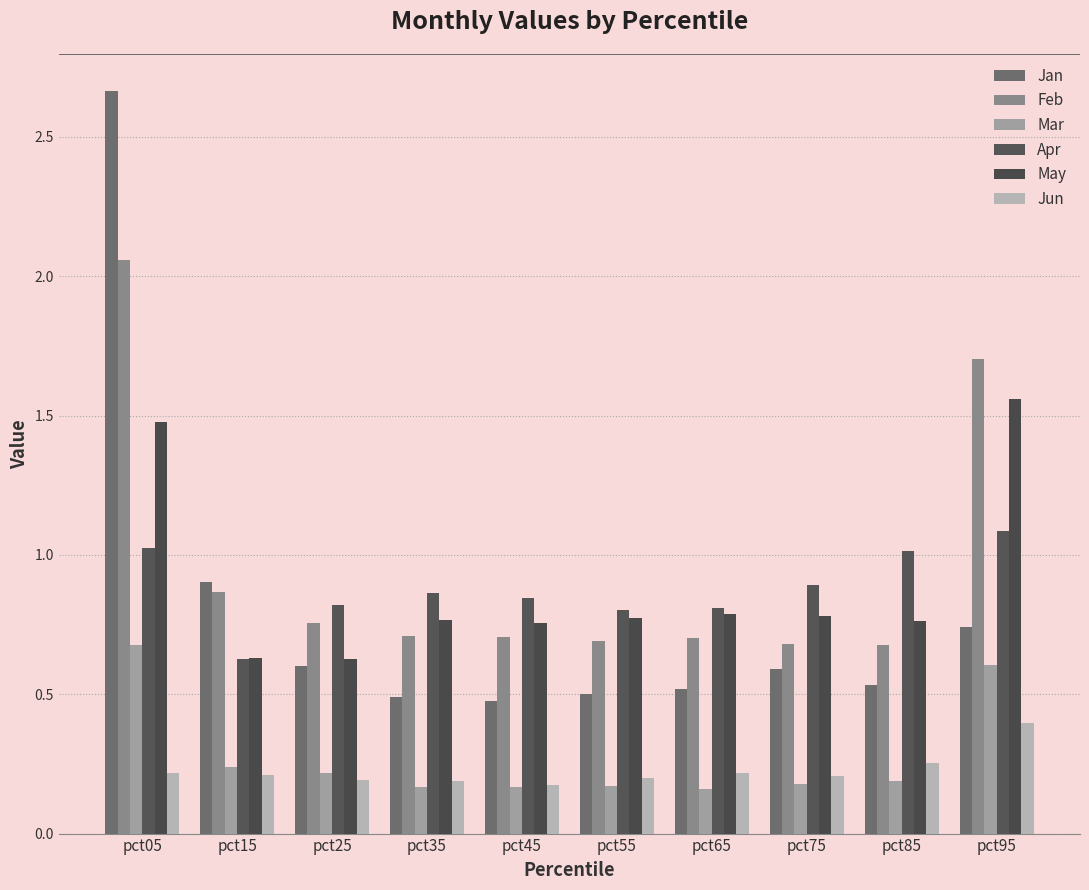

Which series has the largest total across all categories?

Feb